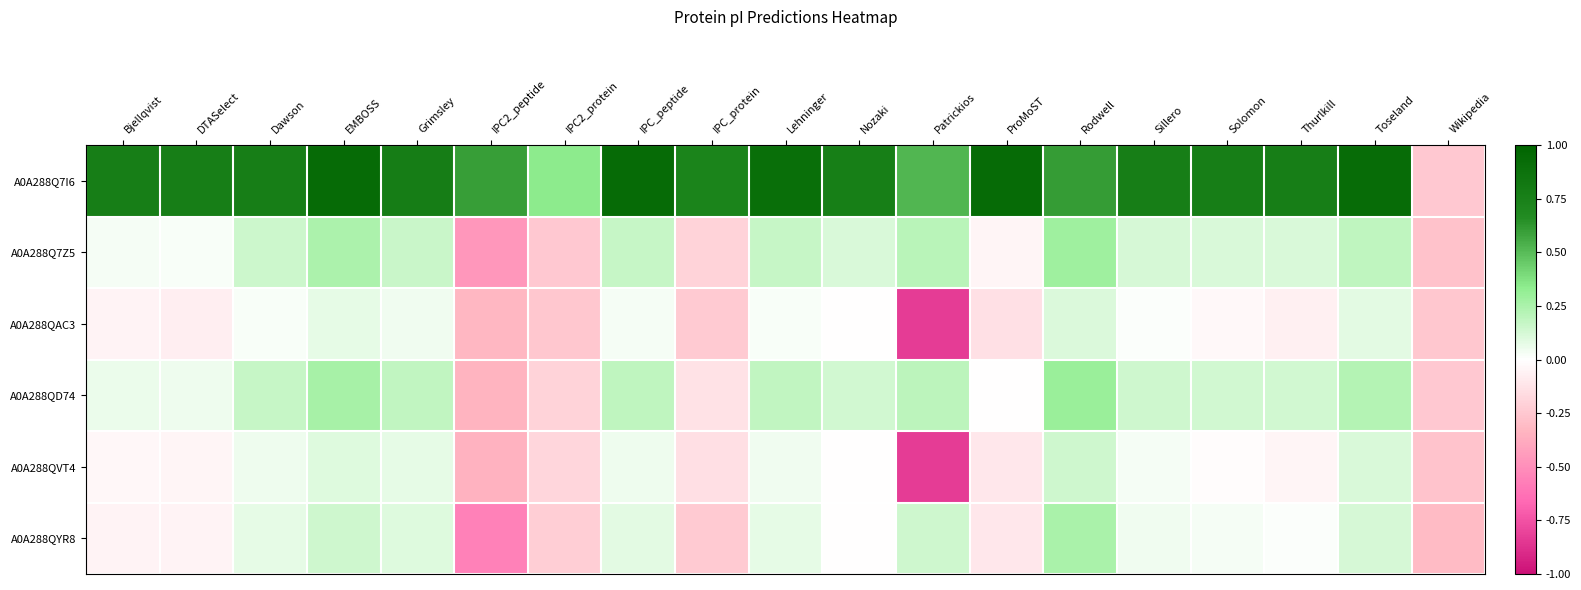

What is the greatest value displayed?

0.9